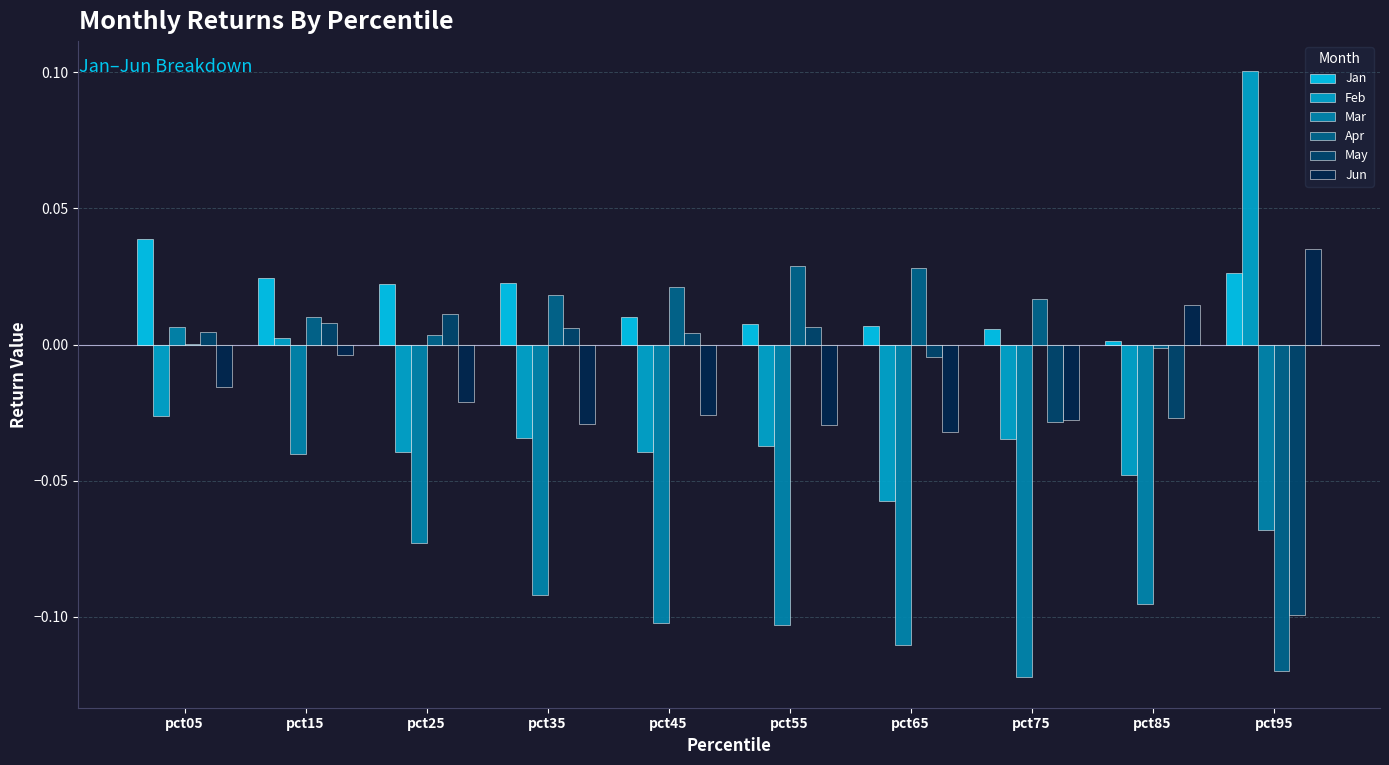

What is the difference between the Jun values at pct55 and pct95?

0.1